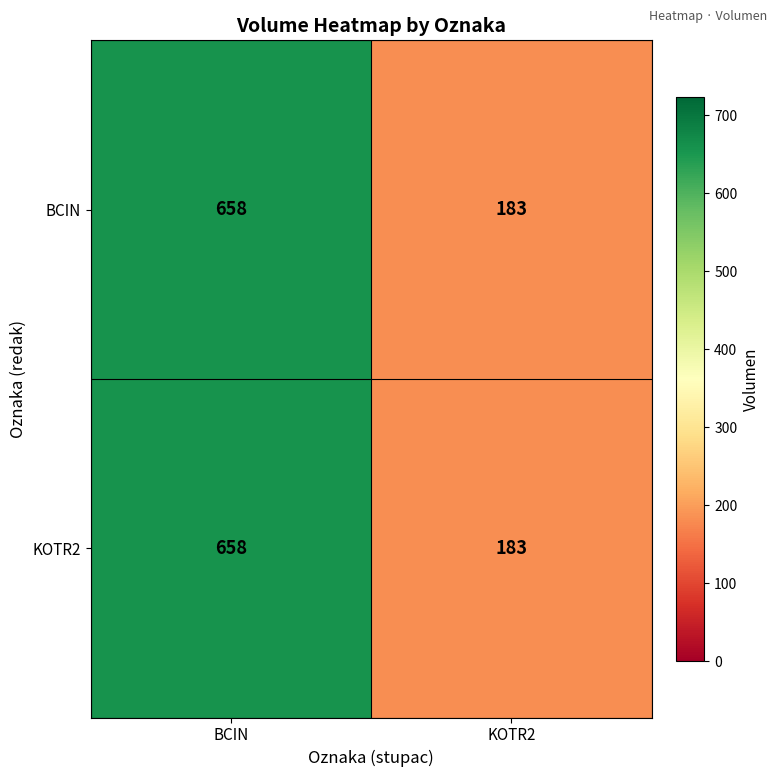

True or false: KOTR2 has a value of 283 at KOTR2.

False